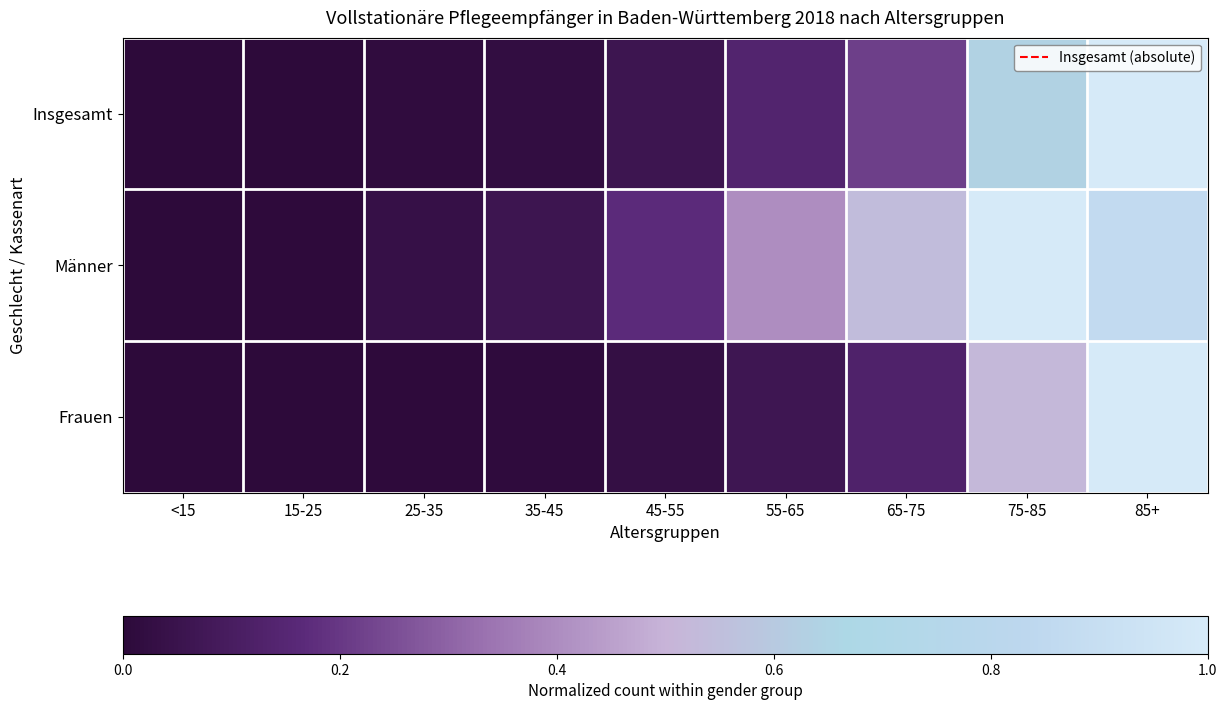

Count the number of categories in the chart.

9